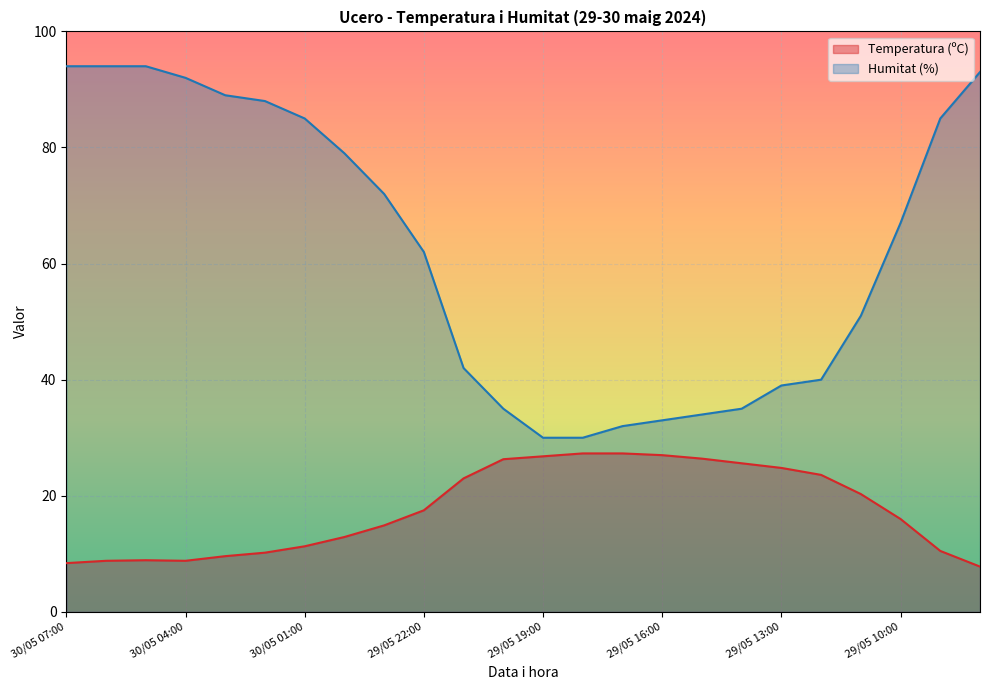

Which category has the lowest value in the Temperatura (ºC) series?

29/05 08:00